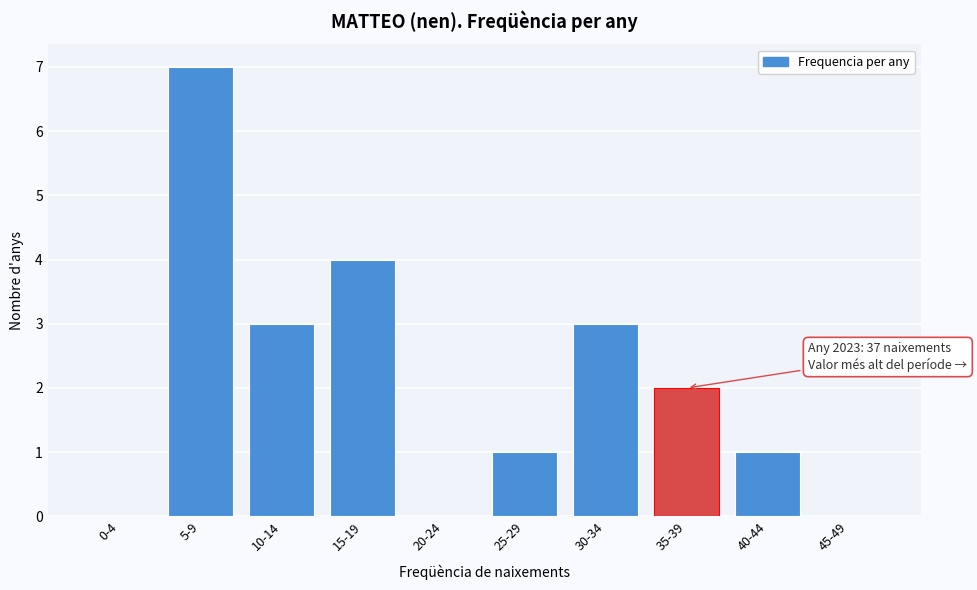

Reading right to left, what are all the values shown in this chart?

45-49=0	40-44=1	35-39=2	30-34=3	25-29=1	20-24=0	15-19=4	10-14=3	5-9=7	0-4=0